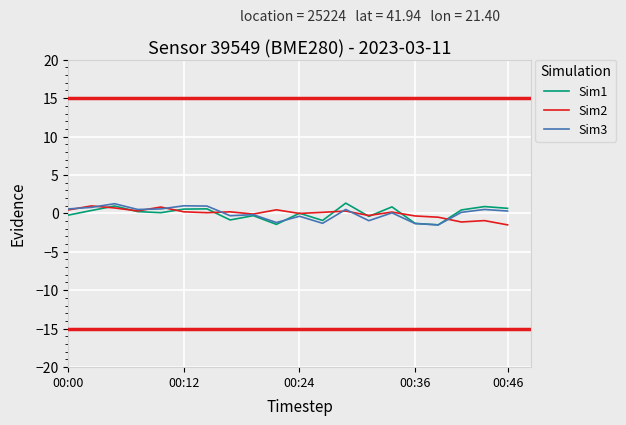

What is the minimum value for Sim1?

-1.5